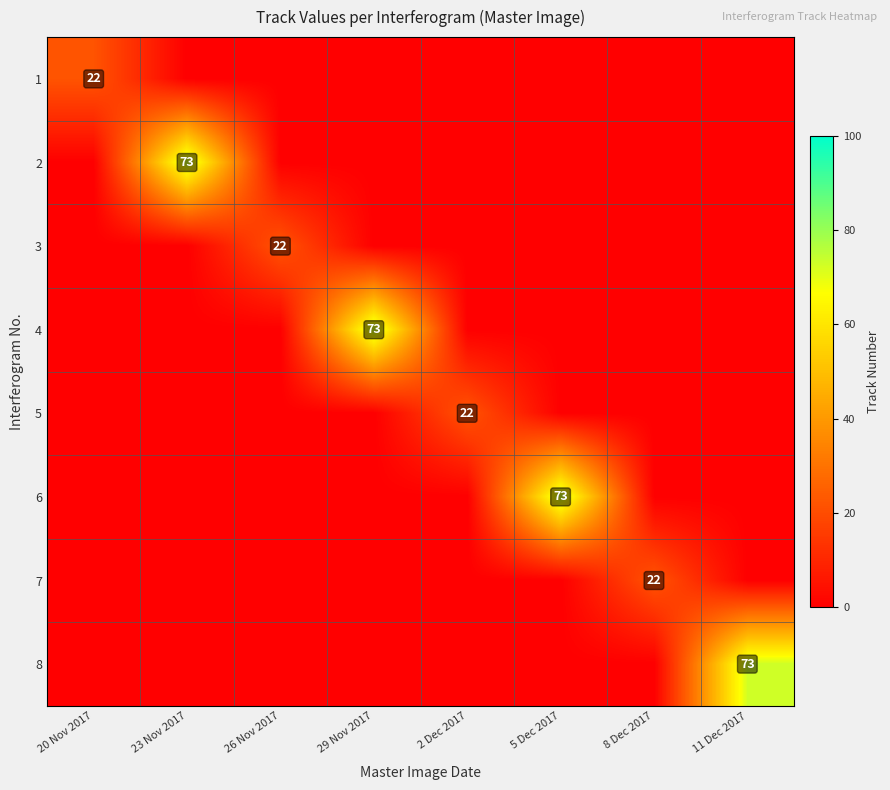

List the labels in order of 6 value, largest first.

5 Dec 2017, 20 Nov 2017, 23 Nov 2017, 26 Nov 2017, 29 Nov 2017, 2 Dec 2017, 8 Dec 2017, 11 Dec 2017